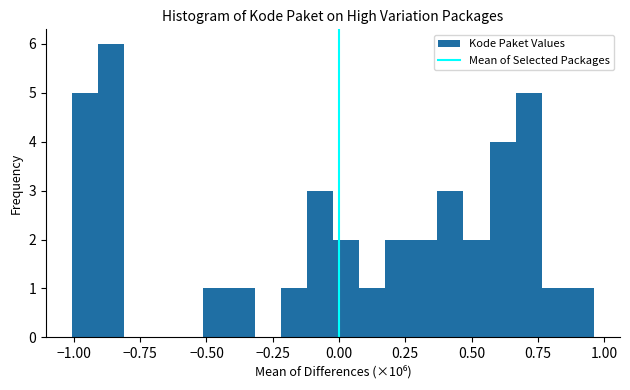

Around what value on the x-axis is the tallest bar? Give the approximate position of its centre, as read against the axis.

-0.85